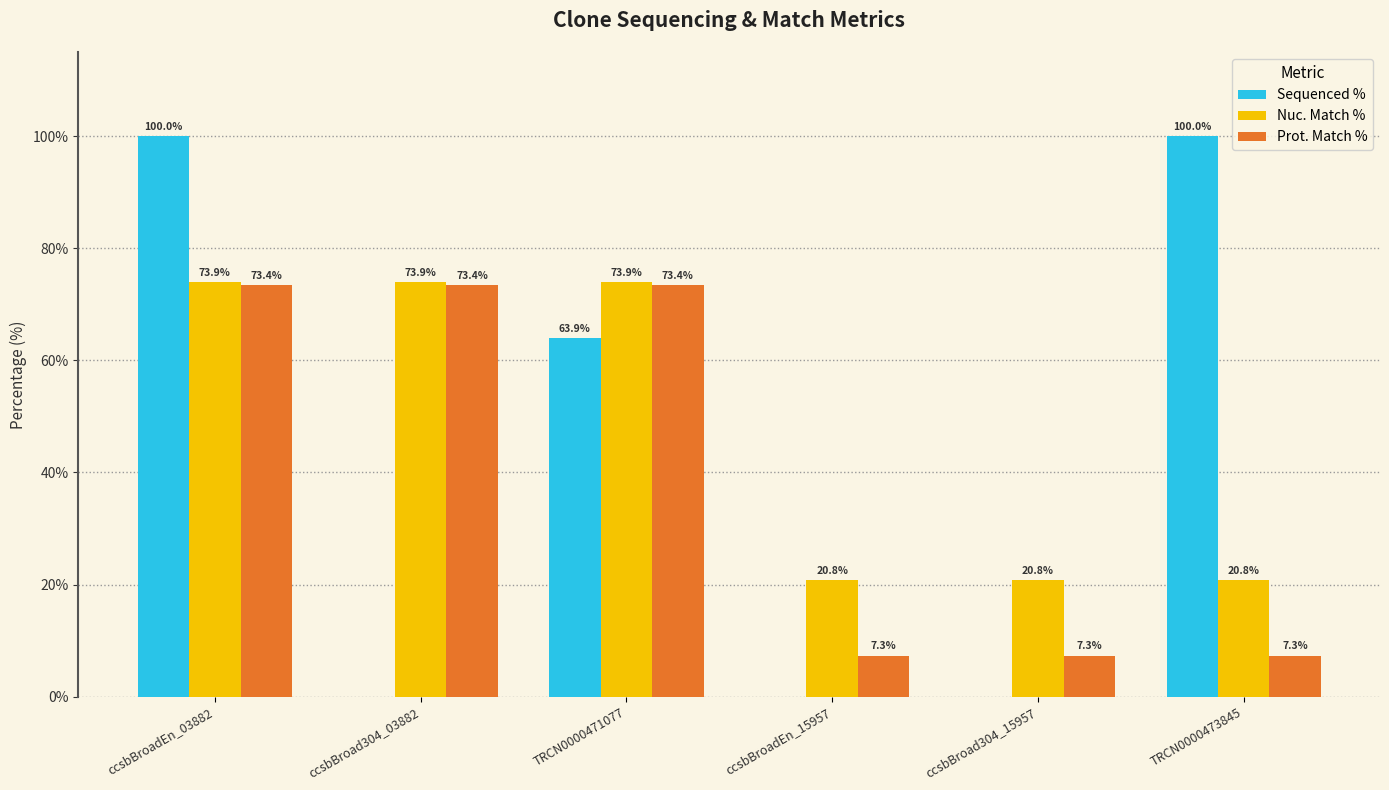

The value of Nuc. Match % at ccsbBroad304_03882 is 41.7. True or false?

False